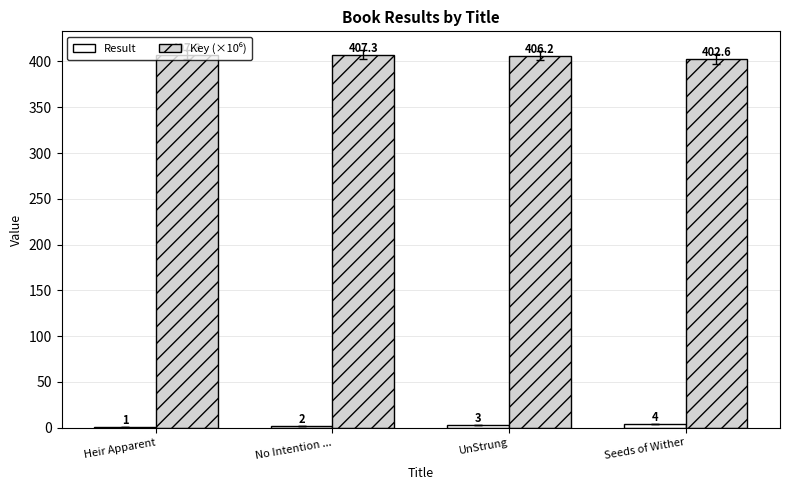

Are the bars grouped side by side (vs. stacked)?

Yes